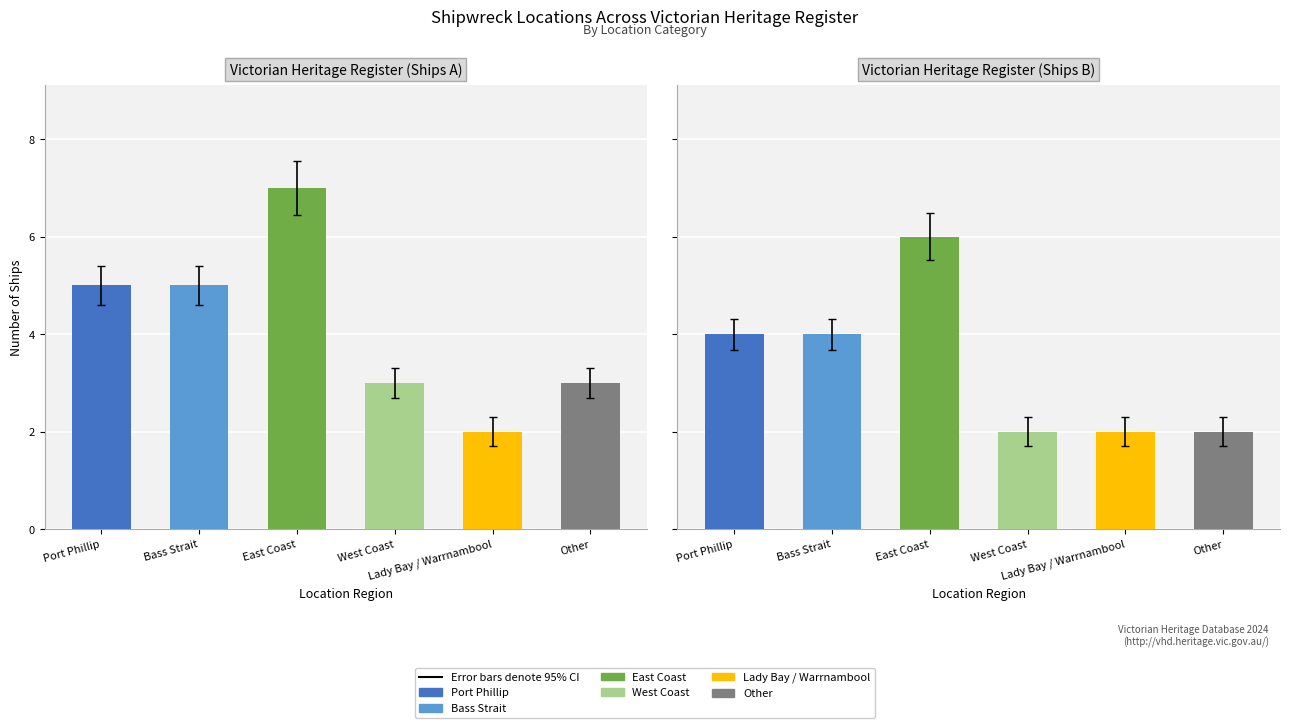

What is the sum of the values at Port Phillip and Bass Strait?

10